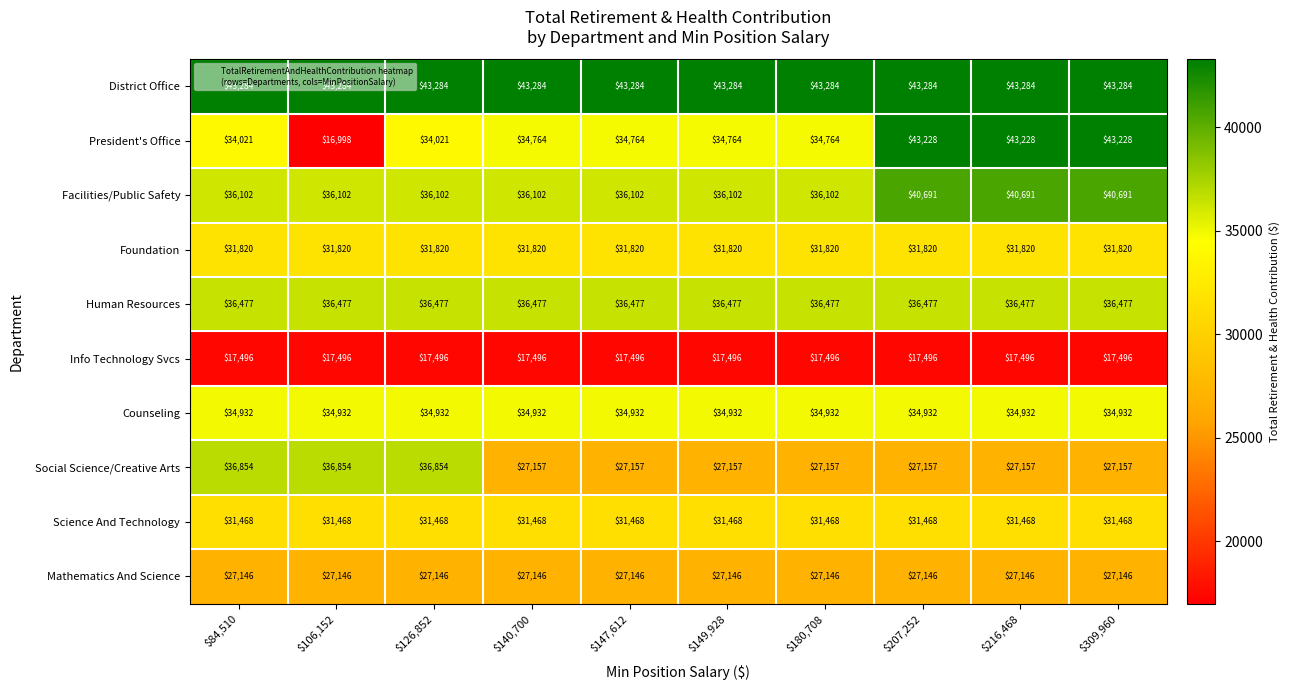

Which category has the lowest value across all series?

$106,152